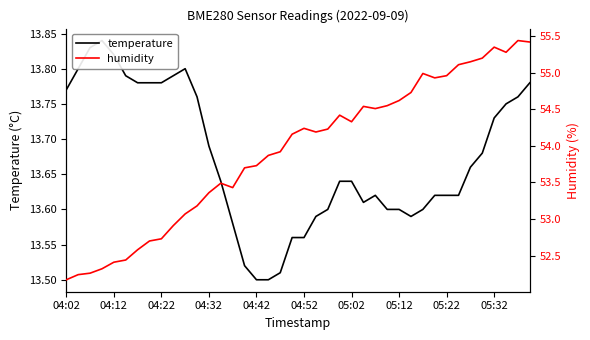

Read the humidity value at 19.

54.2